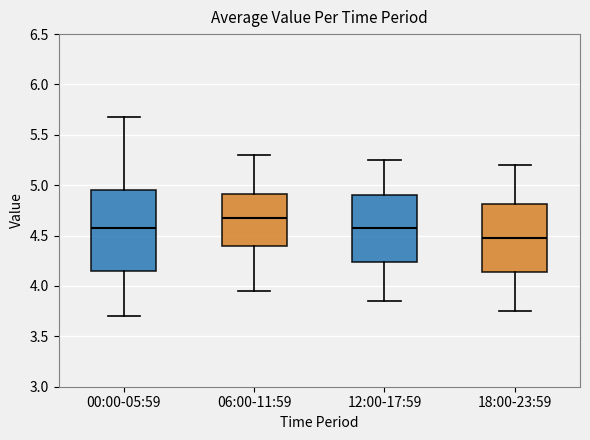

Where does the median line of the box for 06:00-11:59 sit on the y-axis? The values are not printed on the chart, so give them approximately, as read against the axis.

4.70